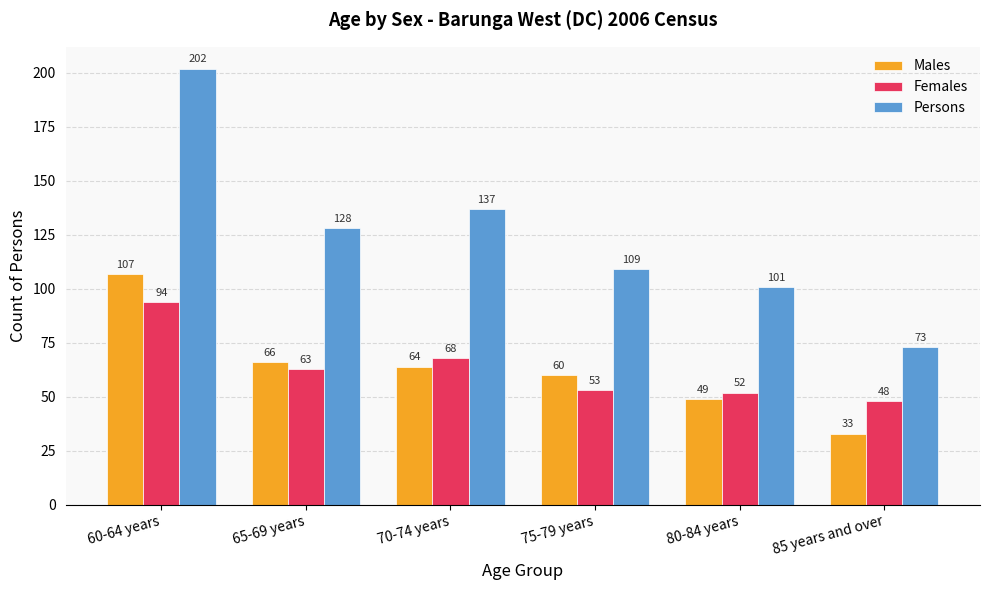

What is the total value across all series at 60-64 years?

403